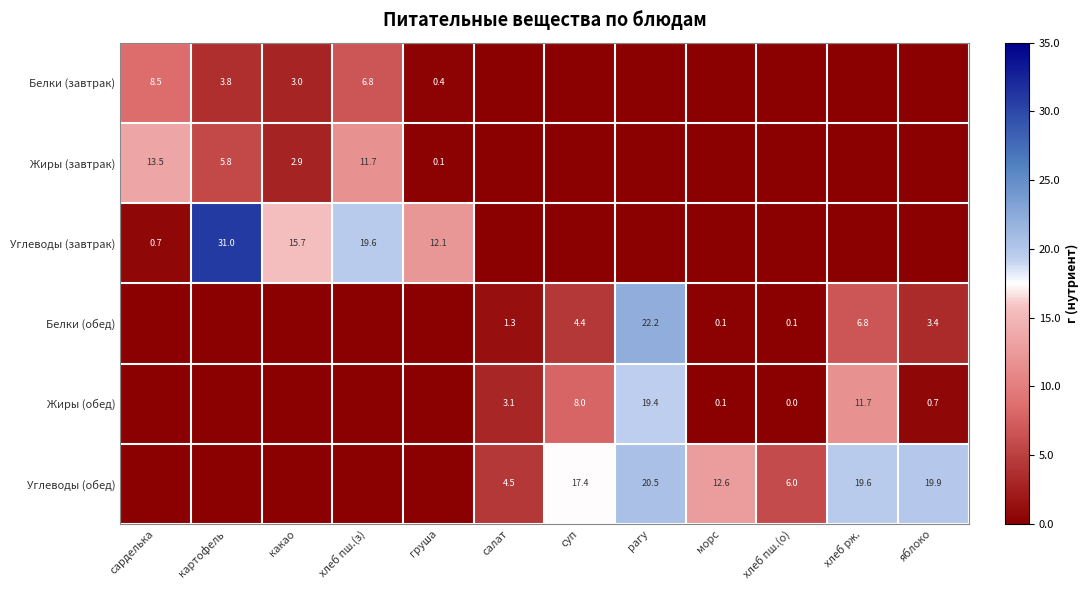

True or false: Жиры (обед) has a value of 0.7 at яблоко.

True